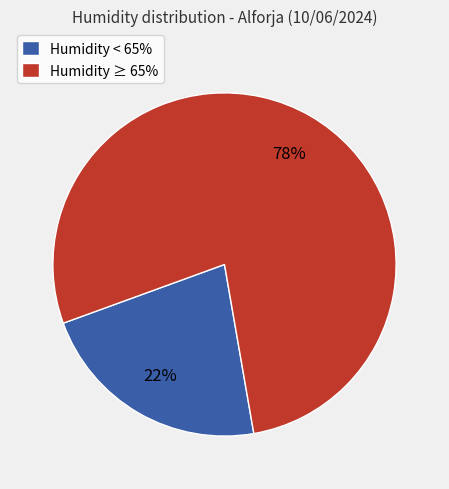

Which slice is the smallest?

Humidity < 65%